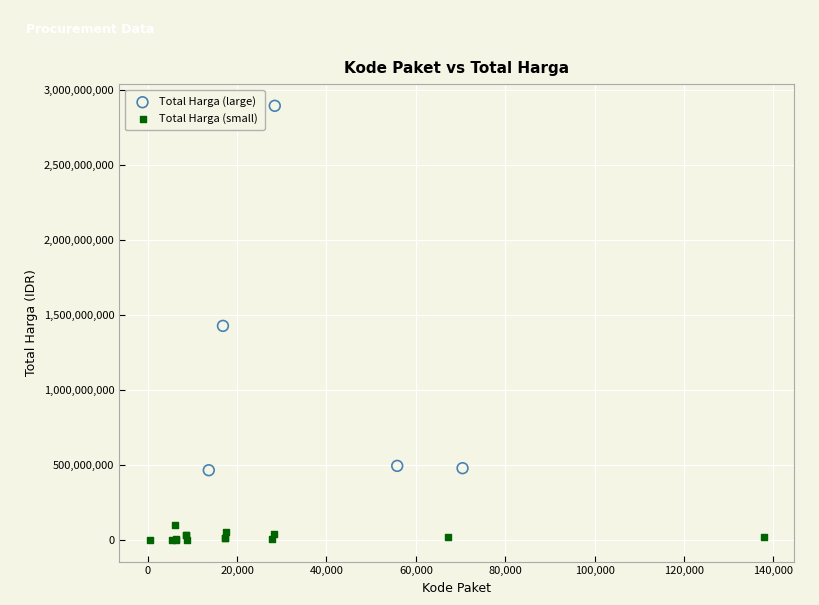

Which series has the largest Y range (max minus min)?

Total Harga (large)